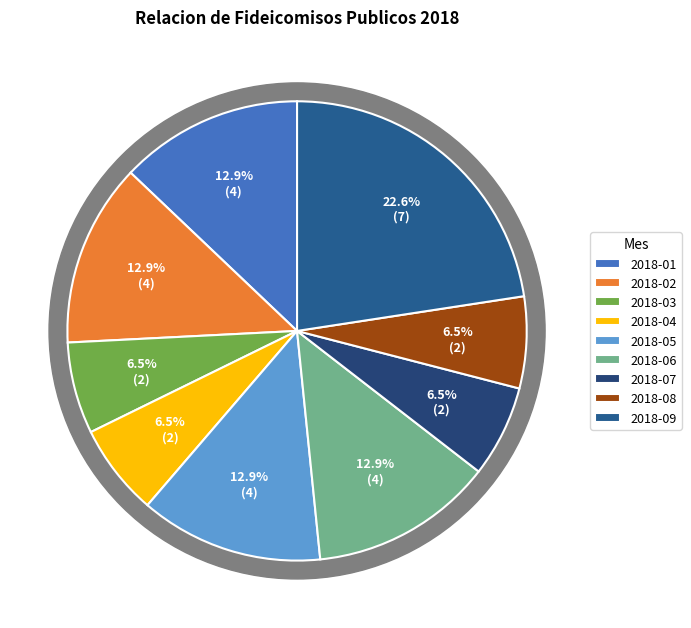

What is the change in value from 2018-08 to 2018-09?

+5